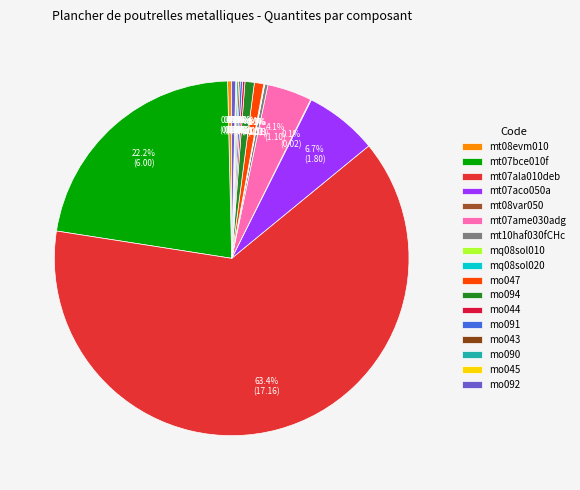

To the nearest percent, what percentage of the pie is mo047?

1%